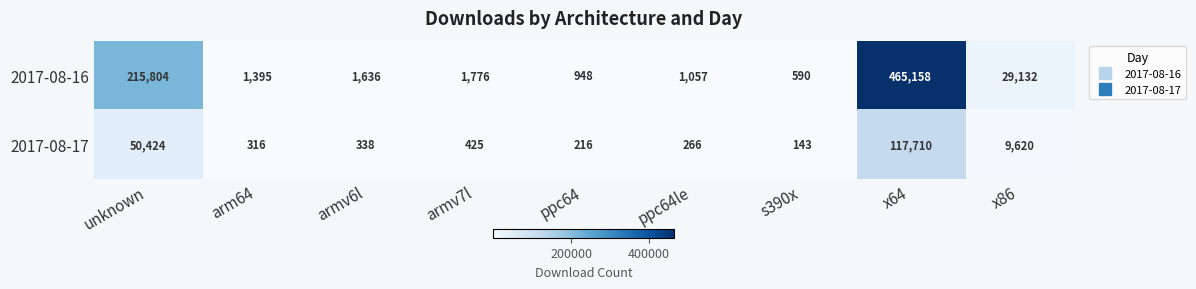

Which category has the highest value across all series?

x64